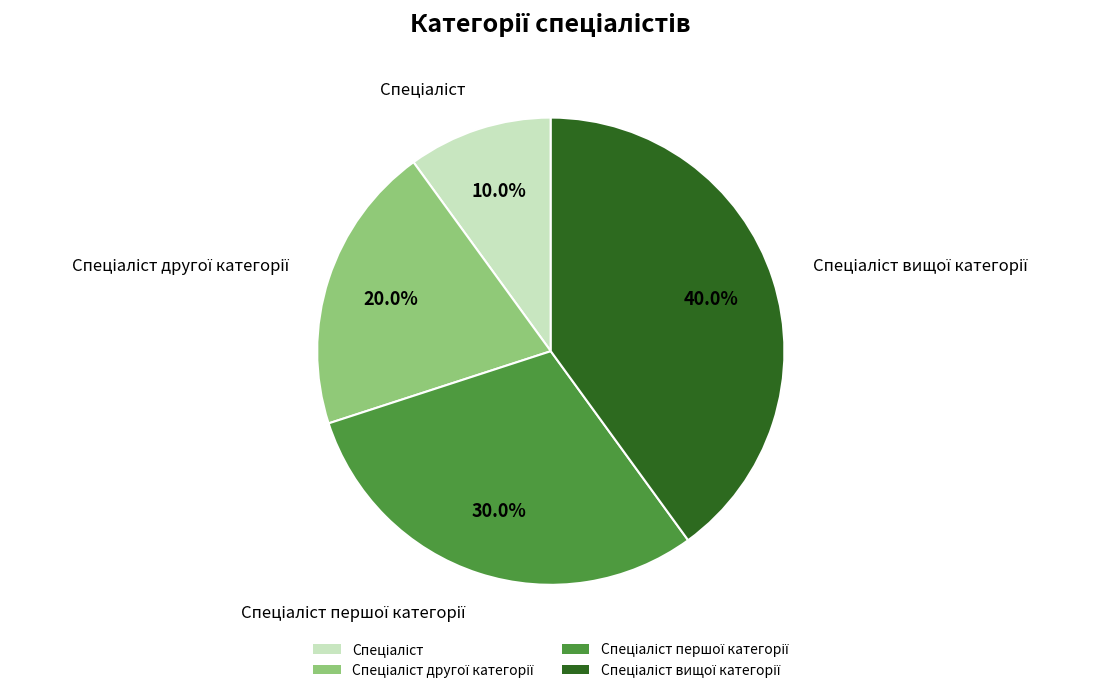

Is there a majority slice in this chart?

No